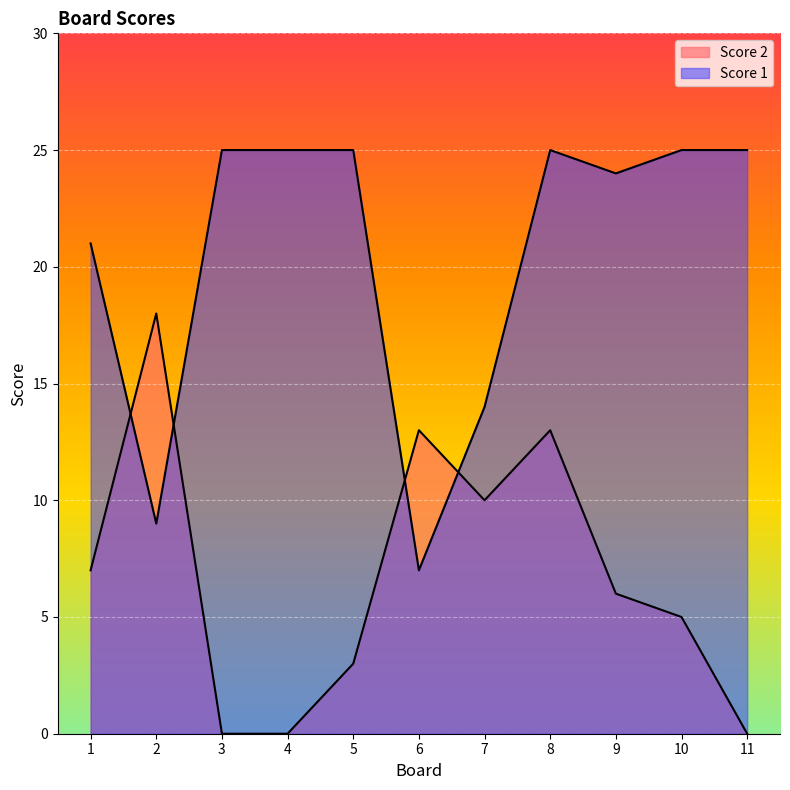

Reading right to left, transcribe all the data shown in this chart.

Score 2: 11=0	10=5	9=6	8=13	7=10	6=13	5=3	4=0	3=0	2=18	1=7
Score 1: 11=25	10=25	9=24	8=25	7=14	6=7	5=25	4=25	3=25	2=9	1=21